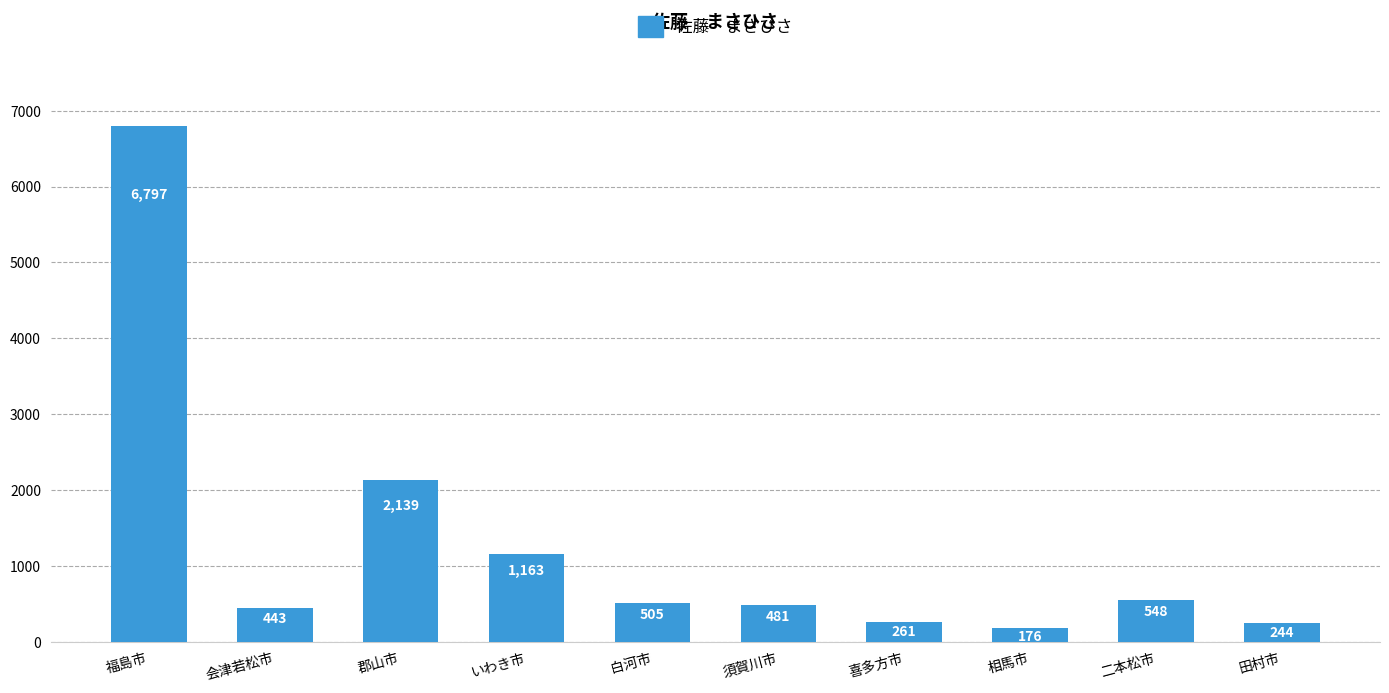

The value at 会津若松市 is 794.2. True or false?

False